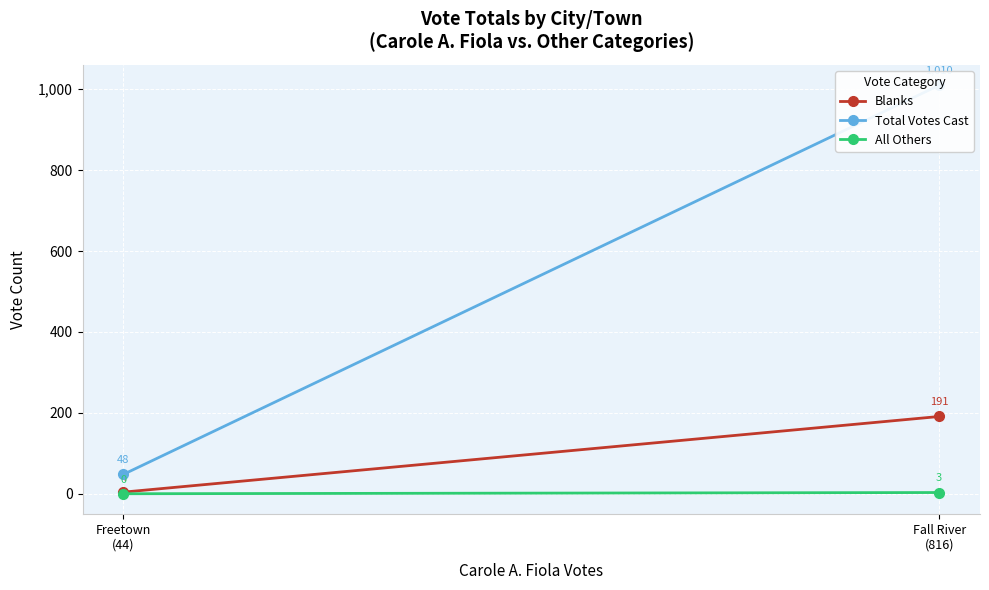

Which series has the widest spread of values?

Total Votes Cast